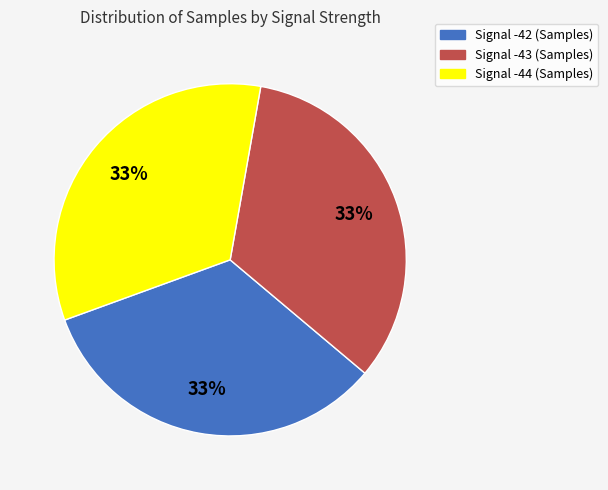

Is it true that Signal -43 is 42% of the pie?

False